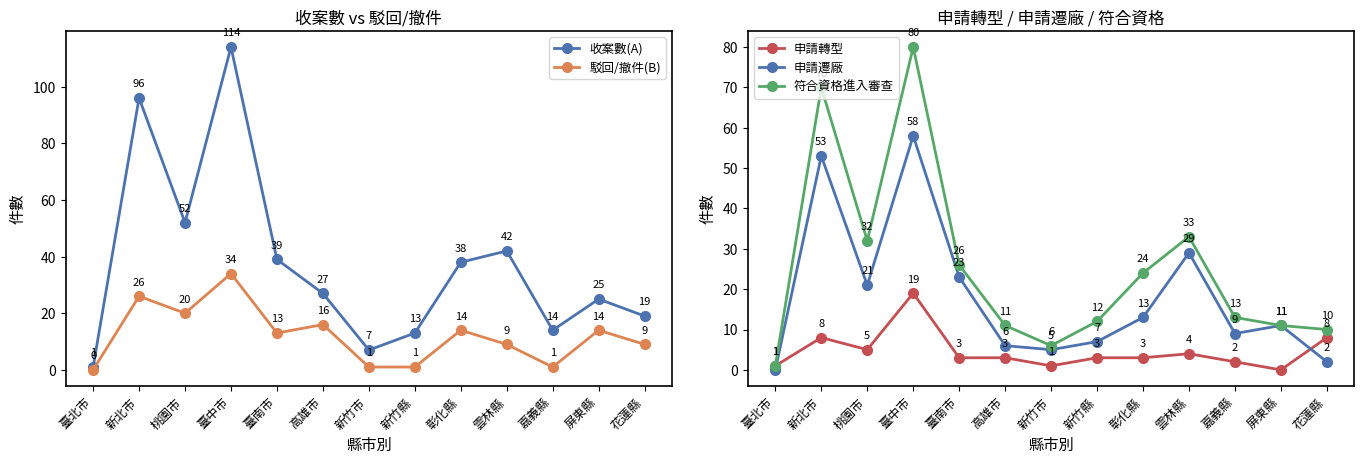

What is the difference between the highest and lowest values at 臺北市?

1